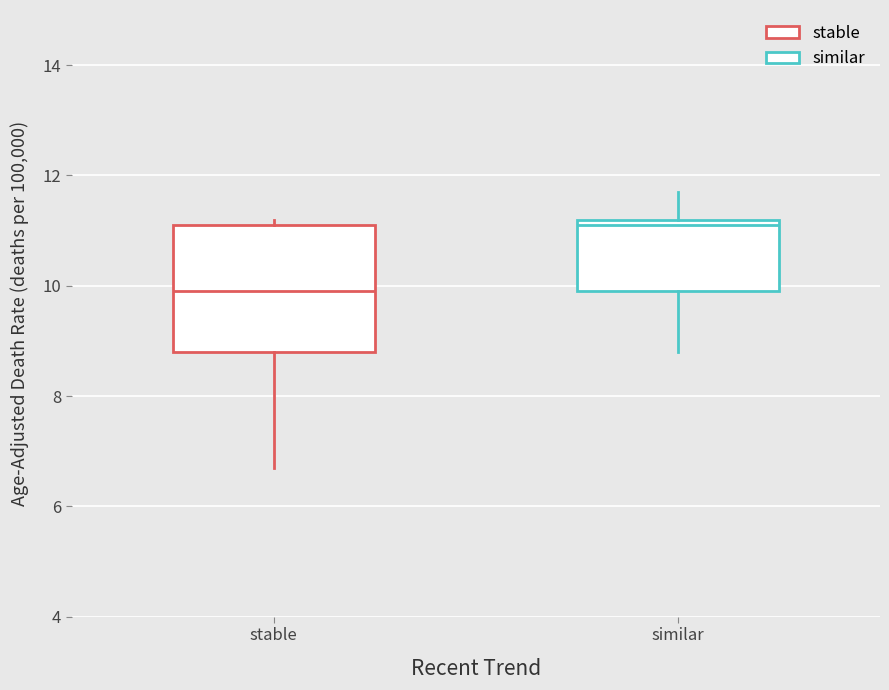

Reading left to right, read every box against the y-axis: the position of its median line, the range the box covers, and the ends of its whiskers. The values are not printed on the chart, so give them approximately, as read against the axis.

stable: median 10.0, box 8.8 to 11.2, whiskers 6.8 to 11.2 (just above the box's upper edge)
similar: median 11.2 (just below the box's upper edge), box 10.0 to 11.2, whiskers 8.8 to 11.8